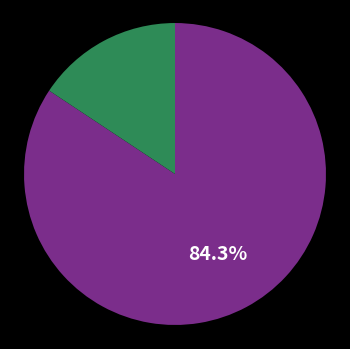

Does any single category account for the majority?

Yes